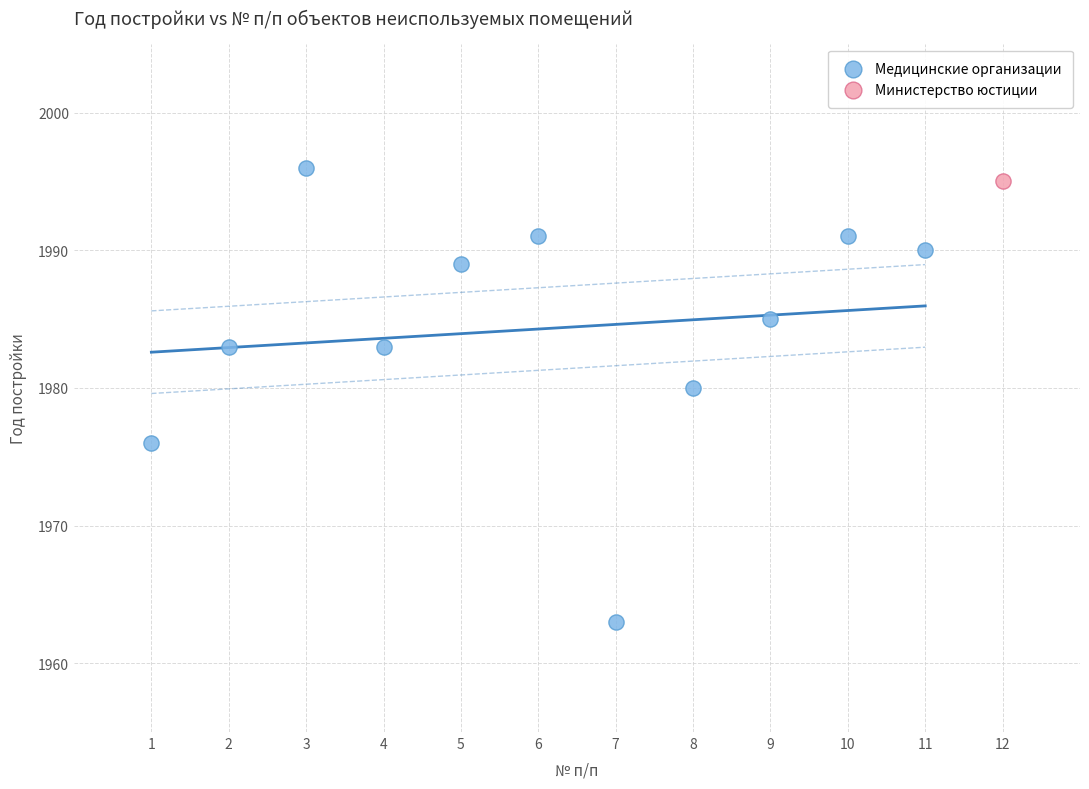

What are all the series names shown in the legend?

Медицинские организации, Министерство юстиции